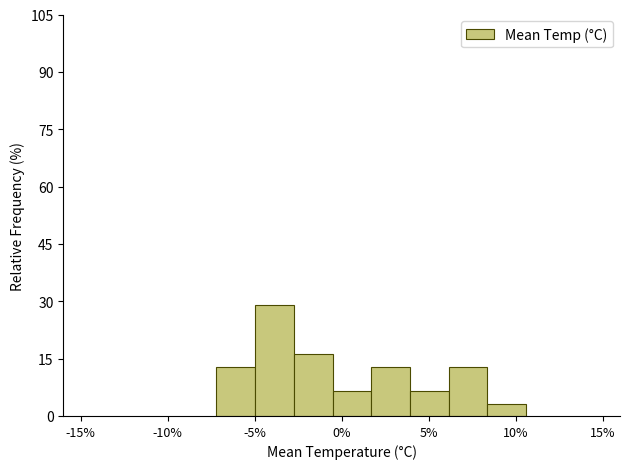

How tall is the bar that spans -2.5 to -0.5 on the x-axis? Neither the bar edges nor the heights are printed on the chart, so give them approximately, as read against the axes.

16